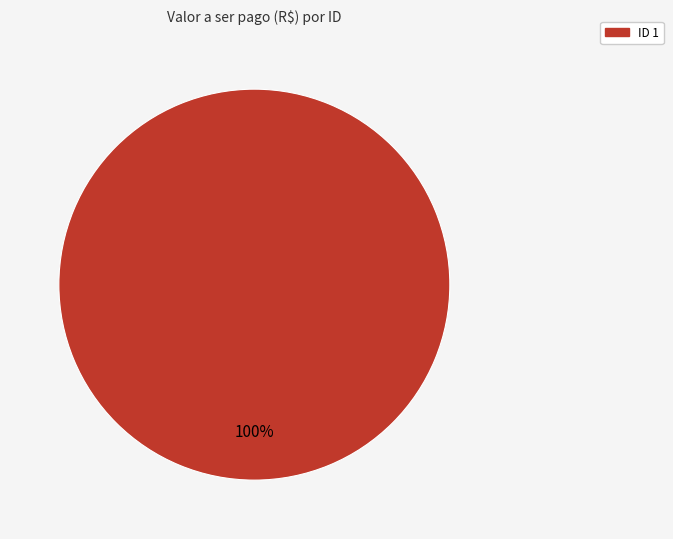

Is there a majority slice in this chart?

Yes